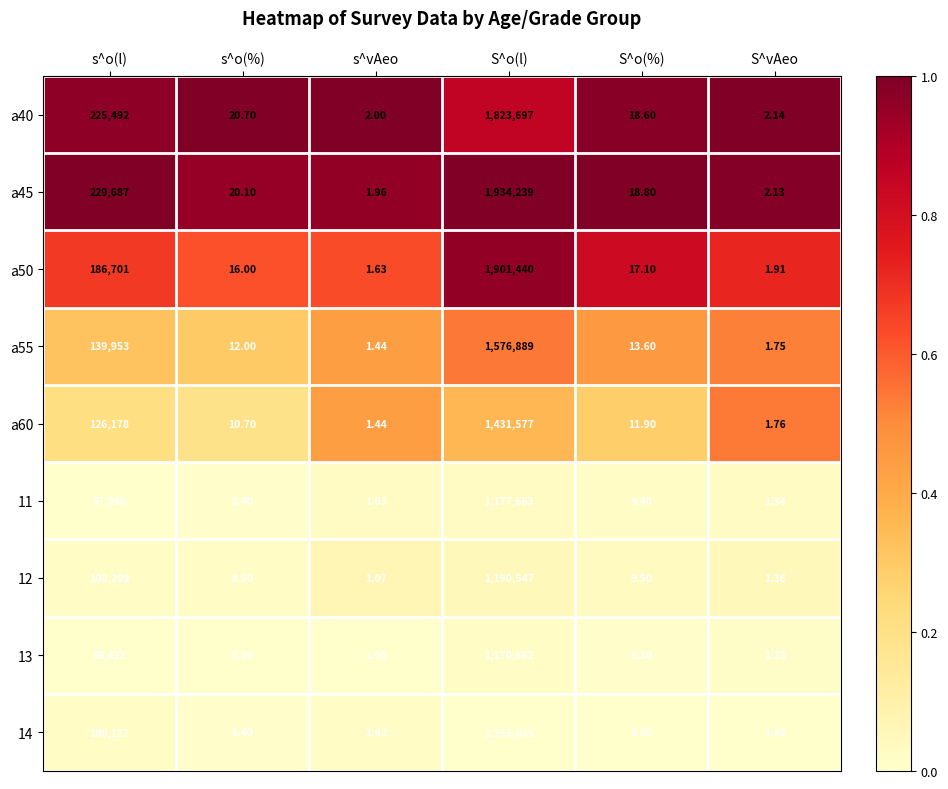

Which category has the highest value across all series?

S^o(l)